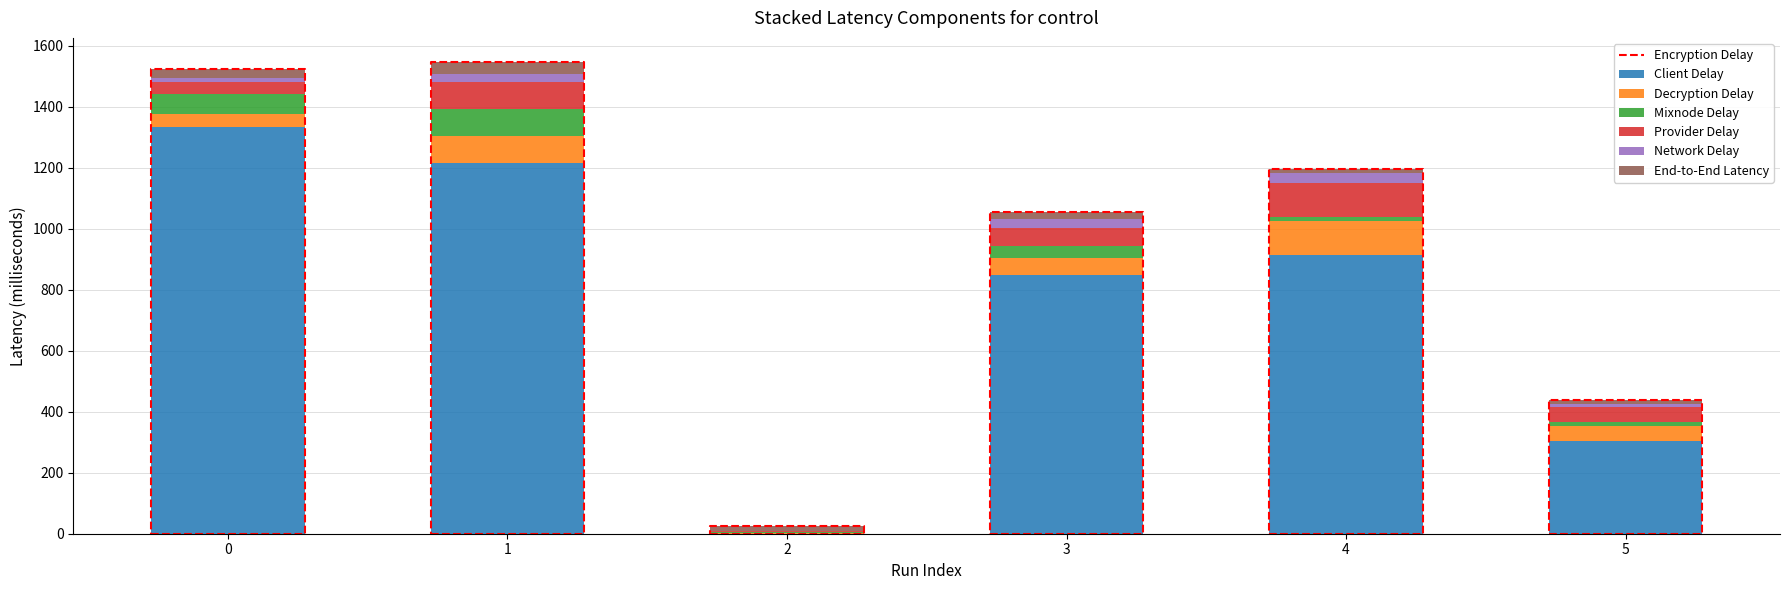

Is it true that Citable Docs. (3years) equals 96 at 3?

False